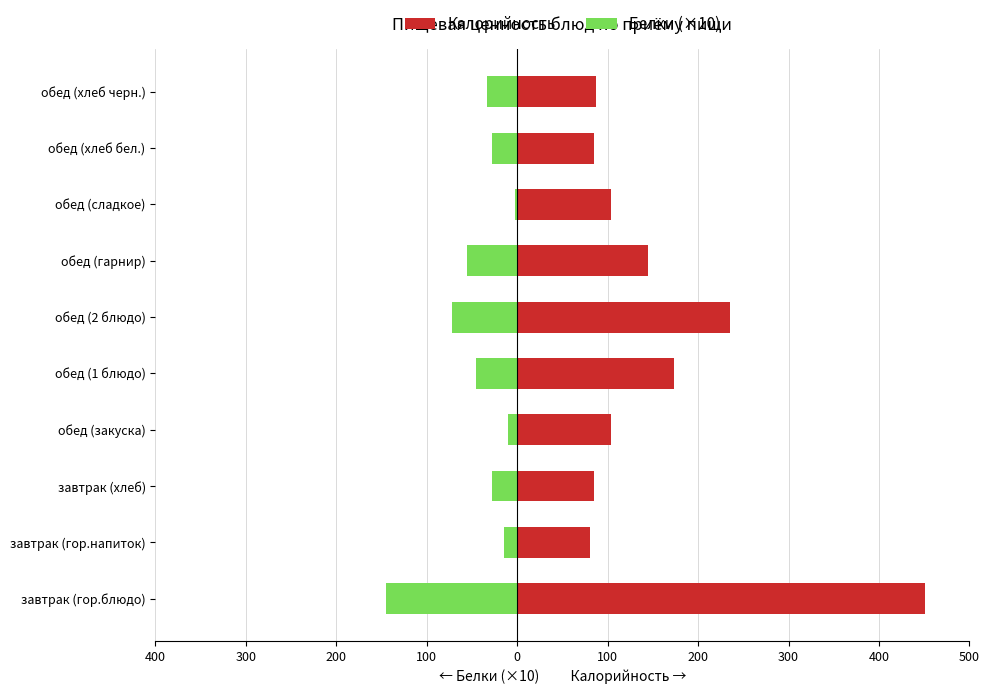

How many categories are shown in the chart?

10